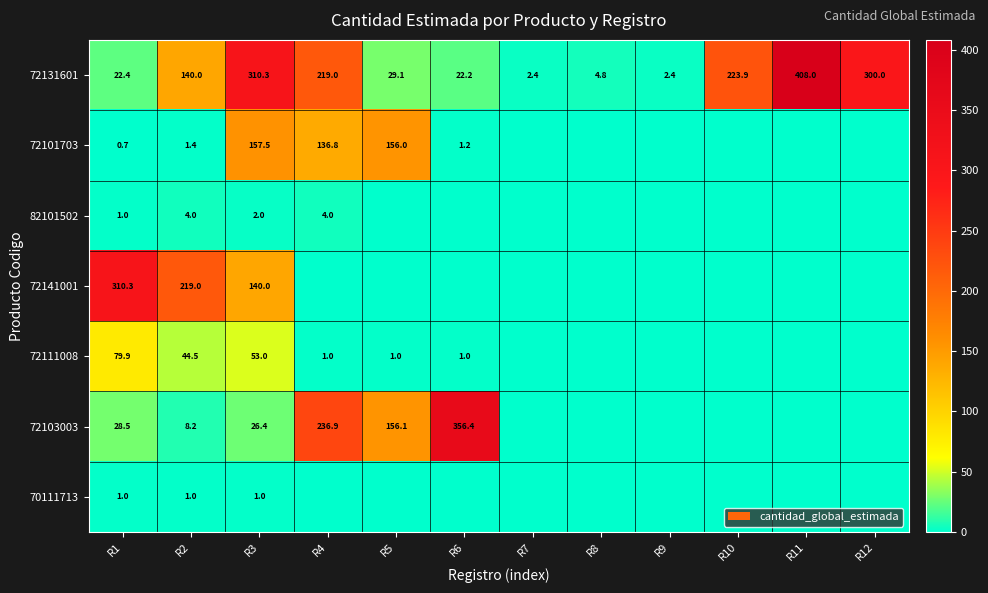

Is it true that 72141001 equals 219.0 at R2?

True